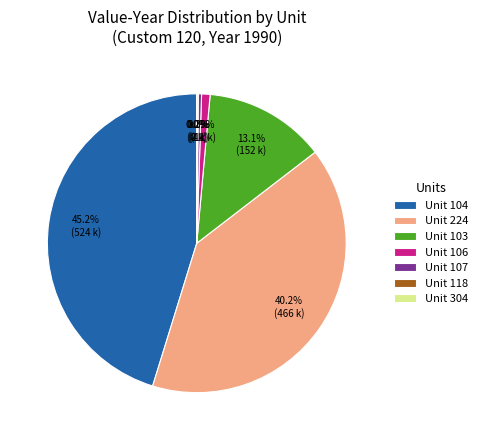

Is Unit 224 the majority of the pie?

No